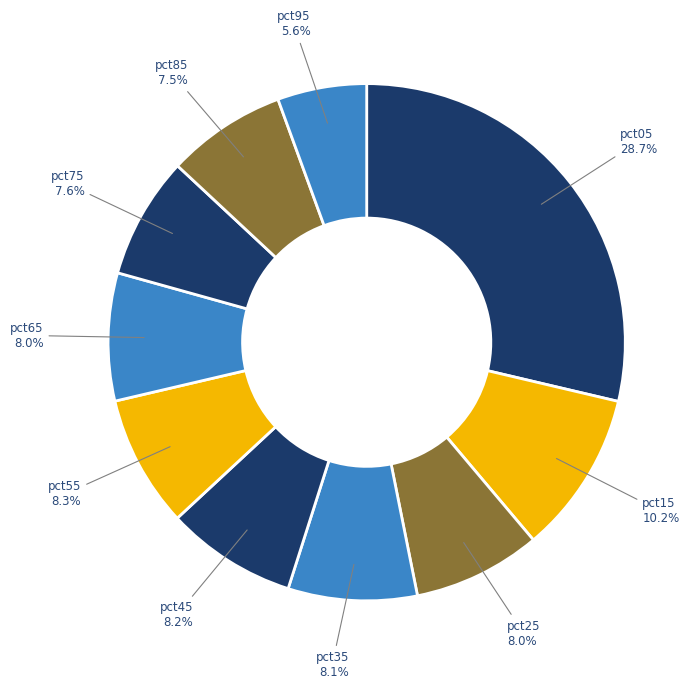

Combined, do pct45 and pct55 account for over 50%?

No